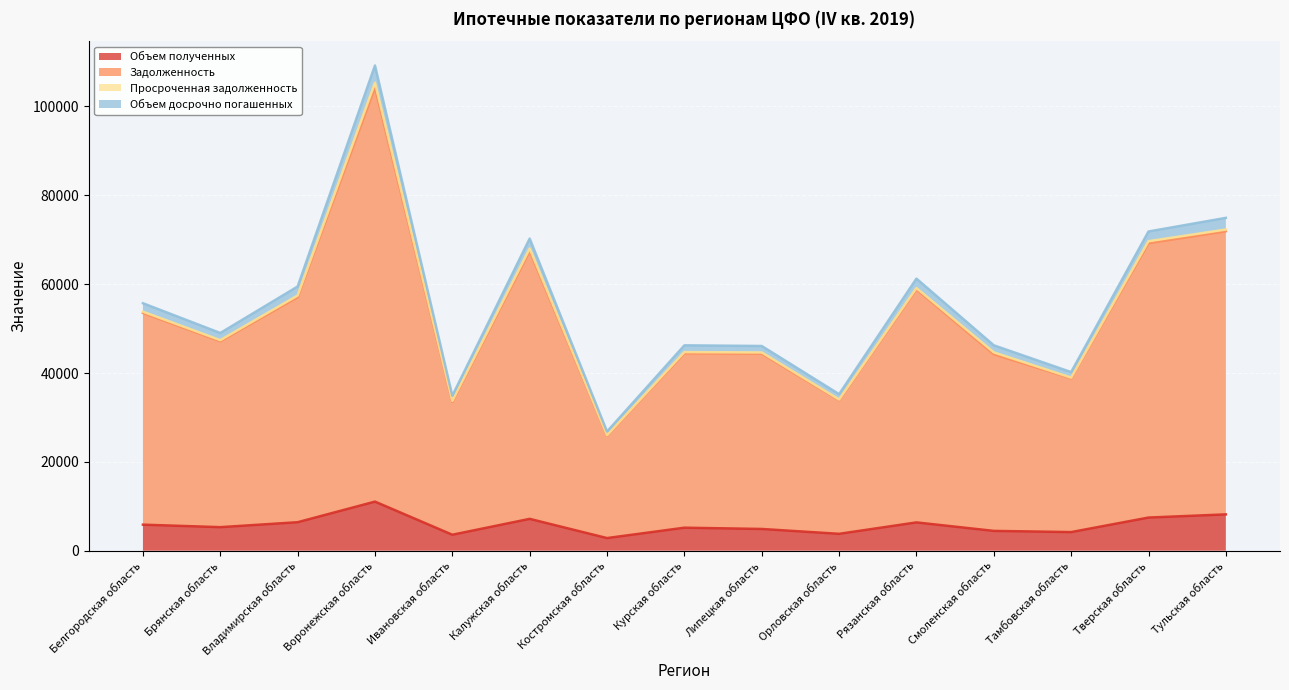

At which category is the sum across all series the highest?

Воронежская область